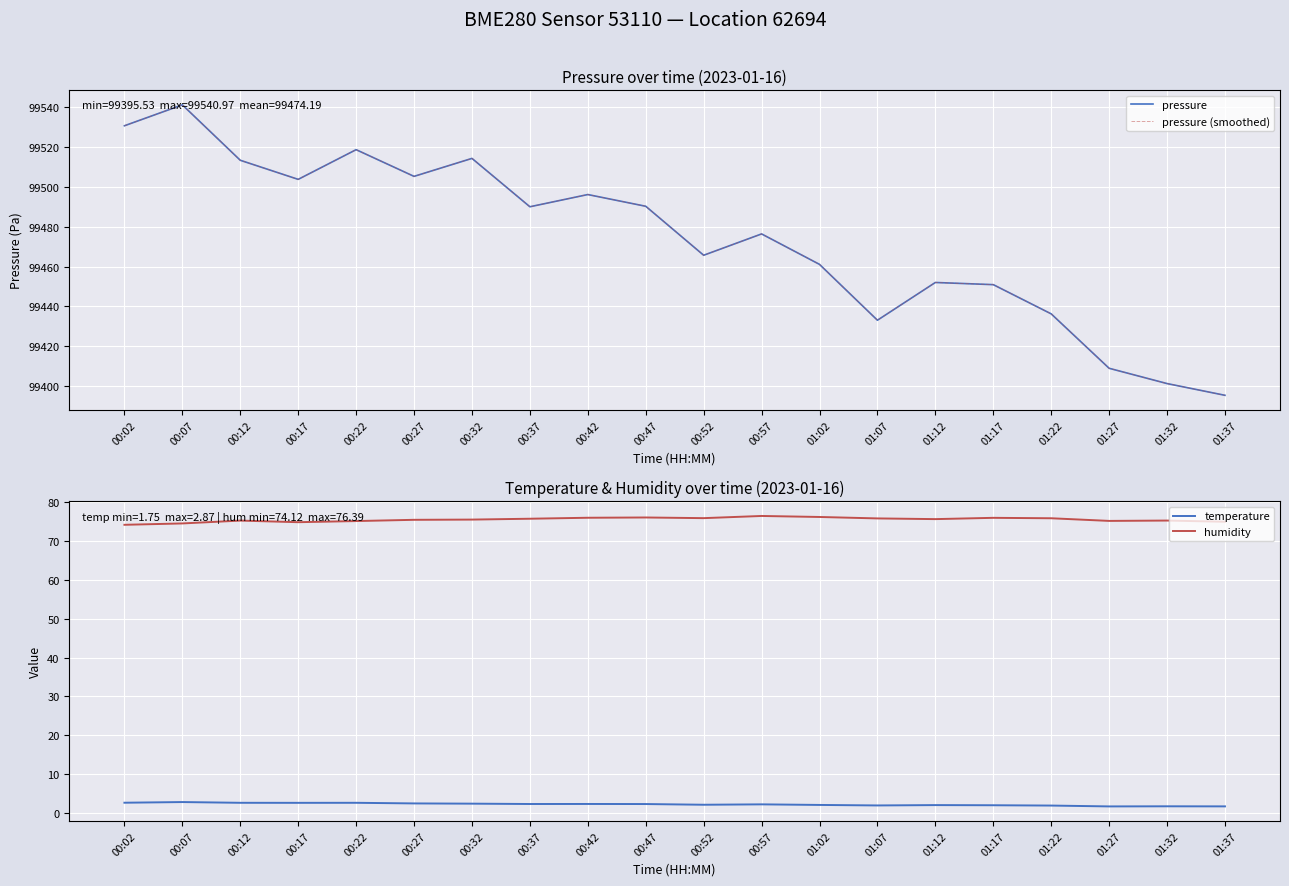

Between 00:22 and 01:37, which series saw the biggest shift?

pressure